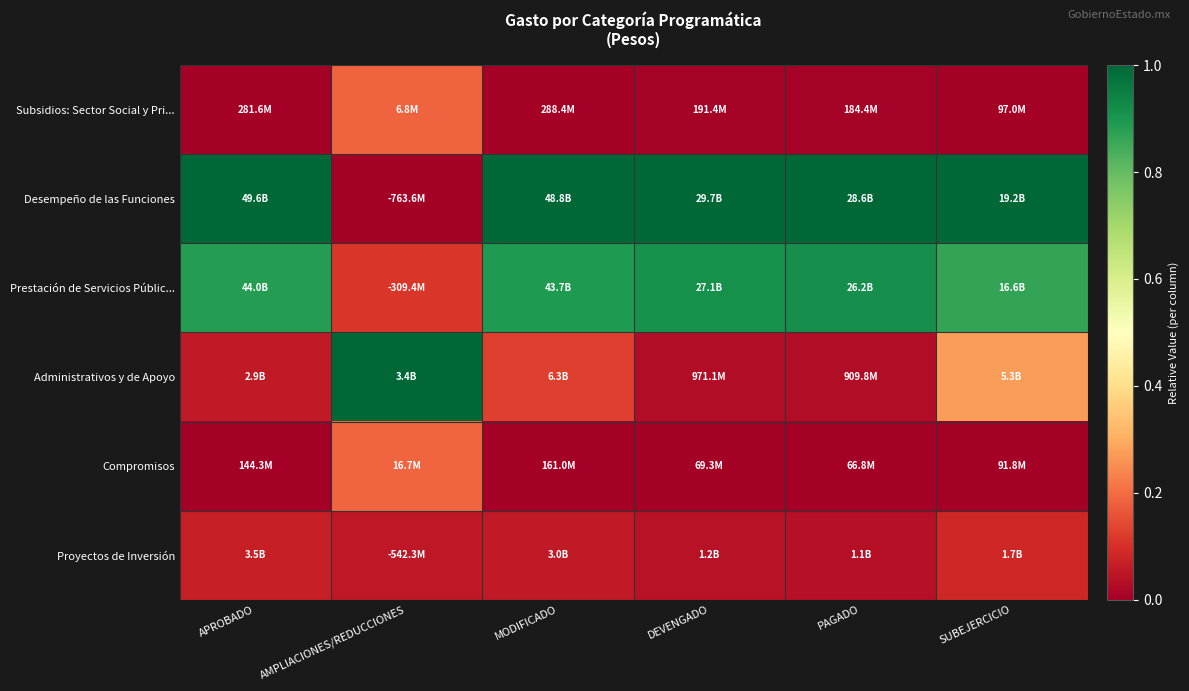

Reading left to right, what are all the values shown in this chart?

Subsidios: Sector Social y Pri...: APROBADO=0.0	AMPLIACIONES/REDUCCIONES=0.2	MODIFICADO=0.0	DEVENGADO=0.0	PAGADO=0.0	SUBEJERCICIO=0.0
Desempeño de las Funciones: APROBADO=1.0	AMPLIACIONES/REDUCCIONES=0.0	MODIFICADO=1.0	DEVENGADO=1.0	PAGADO=1.0	SUBEJERCICIO=1.0
Prestación de Servicios Públic...: APROBADO=0.9	AMPLIACIONES/REDUCCIONES=0.1	MODIFICADO=0.9	DEVENGADO=0.9	PAGADO=0.9	SUBEJERCICIO=0.9
Administrativos y de Apoyo: APROBADO=0.1	AMPLIACIONES/REDUCCIONES=1.0	MODIFICADO=0.1	DEVENGADO=0.0	PAGADO=0.0	SUBEJERCICIO=0.3
Compromisos: APROBADO=0.0	AMPLIACIONES/REDUCCIONES=0.2	MODIFICADO=0.0	DEVENGADO=0.0	PAGADO=0.0	SUBEJERCICIO=0.0
Proyectos de Inversión: APROBADO=0.1	AMPLIACIONES/REDUCCIONES=0.1	MODIFICADO=0.1	DEVENGADO=0.0	PAGADO=0.0	SUBEJERCICIO=0.1